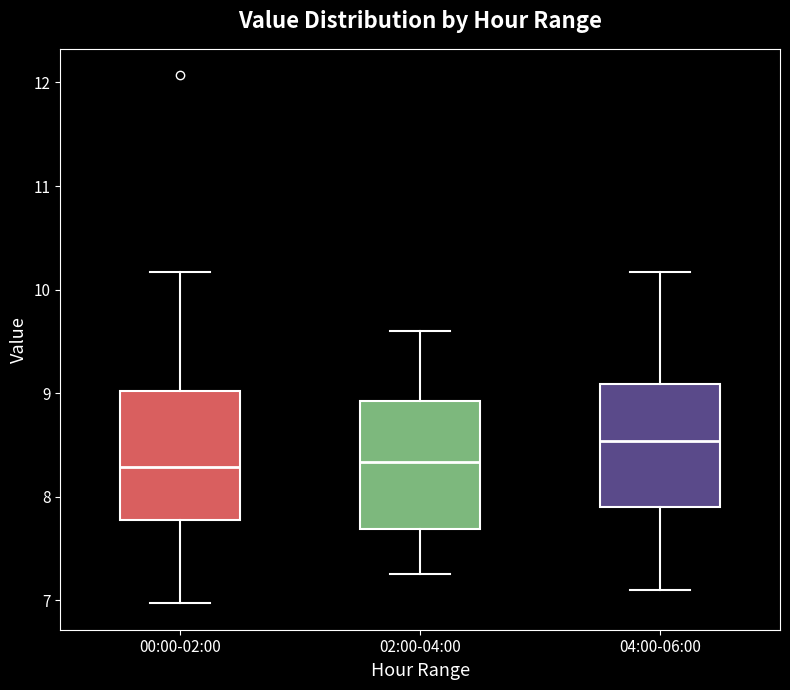

Where does the upper whisker of the box for 00:00-02:00 end on the y-axis? The values are not printed on the chart, so give them approximately, as read against the axis.

10.2